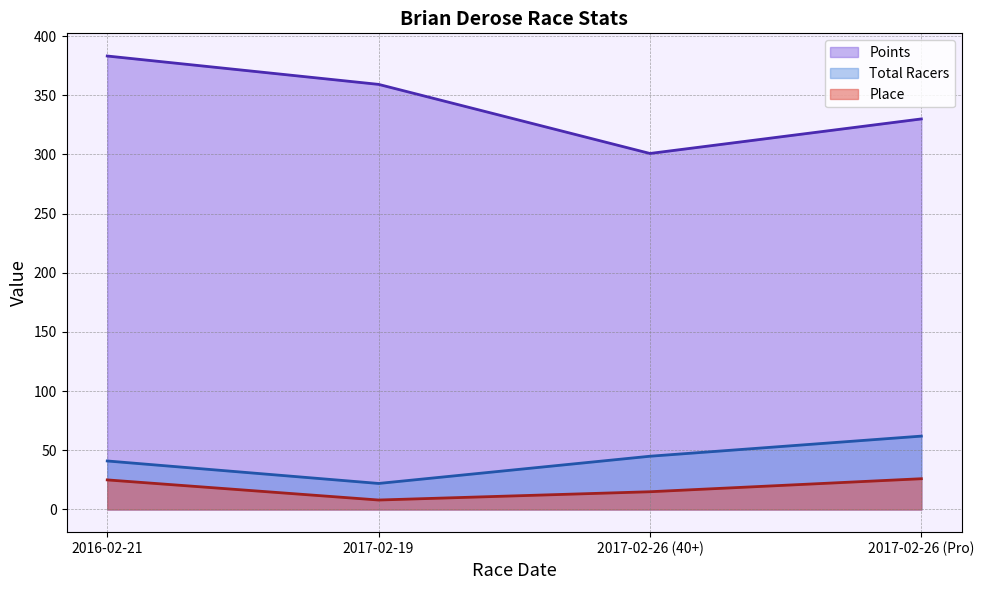

Where is Place nearest to the value 17?

2017-02-26 (40+)